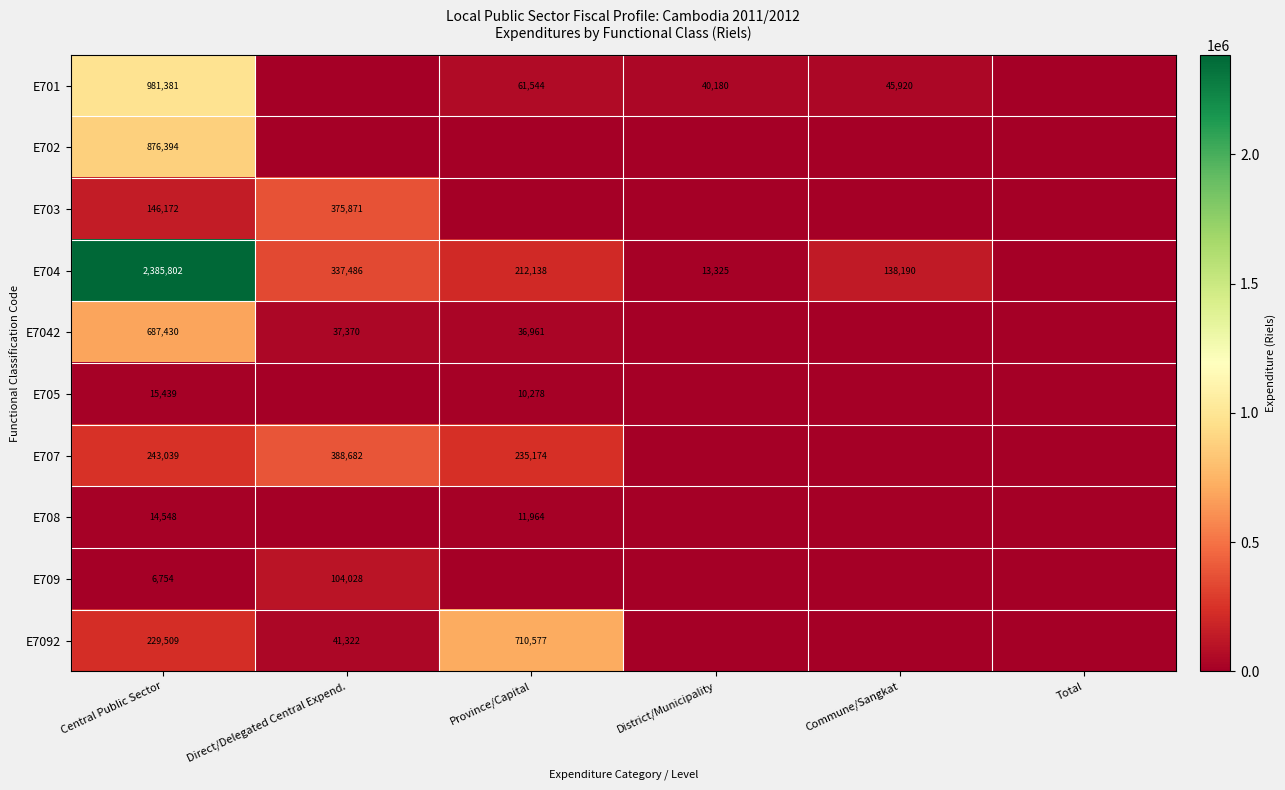

What is the total value across all series at Central Public Sector?

5586468